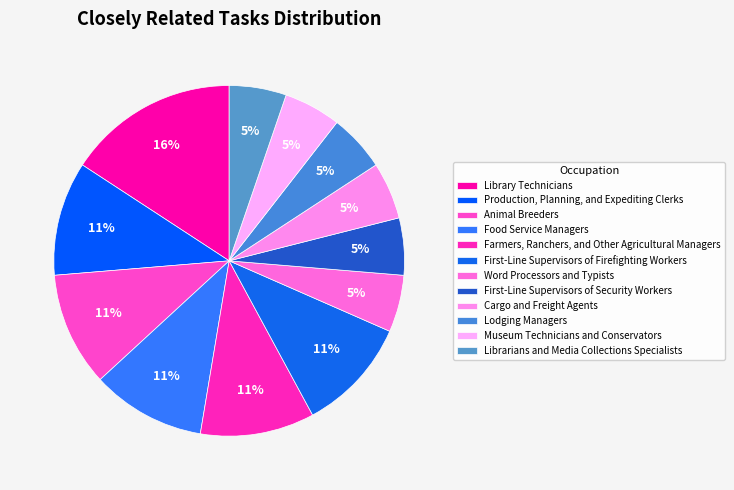

To the nearest percent, what is the combined percentage of Production, Planning, and Expediting Clerks and Word Processors and Typists?

16%